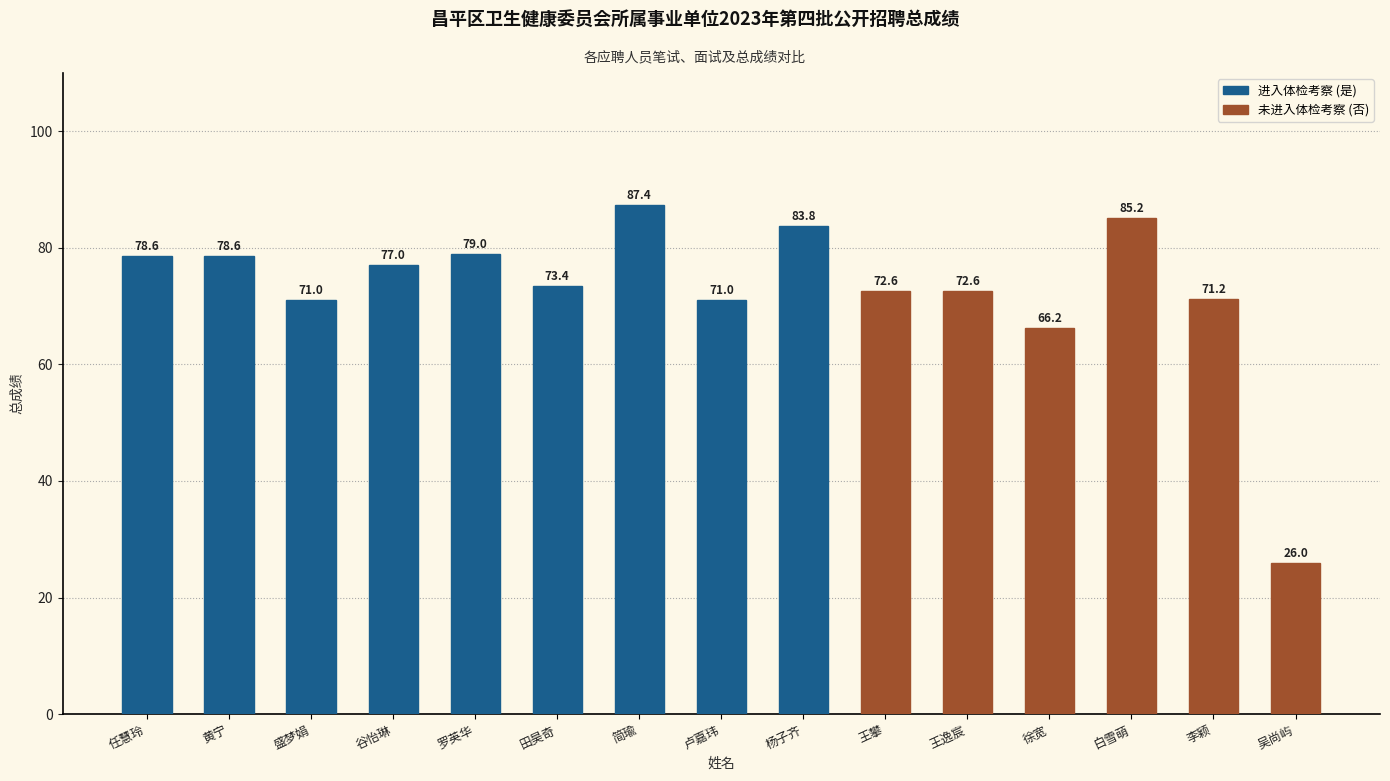

What is the label of the 10th bar from the left?

王攀